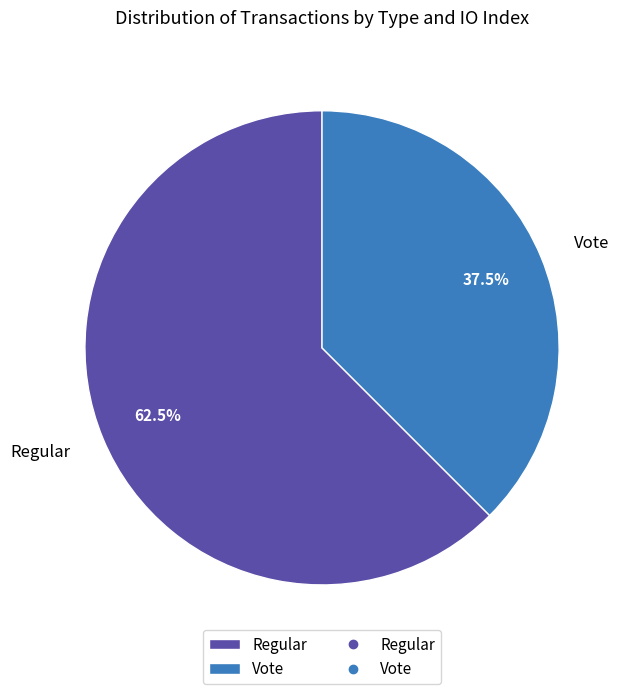

Rank the categories by value from lowest to highest.

Vote, Regular